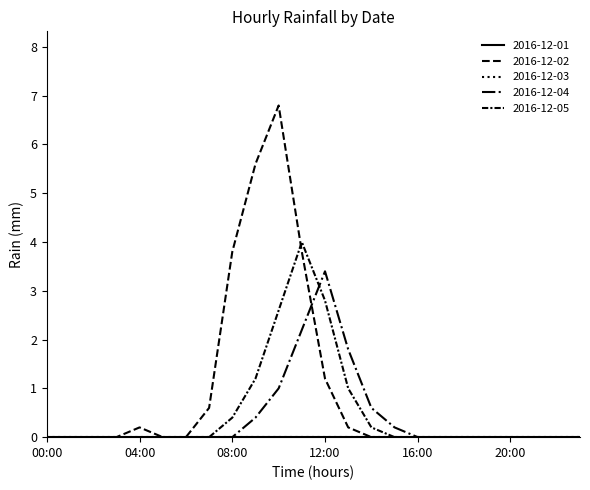

What is the difference between the second highest and minimum values in the 2016-12-04 series?

2.2